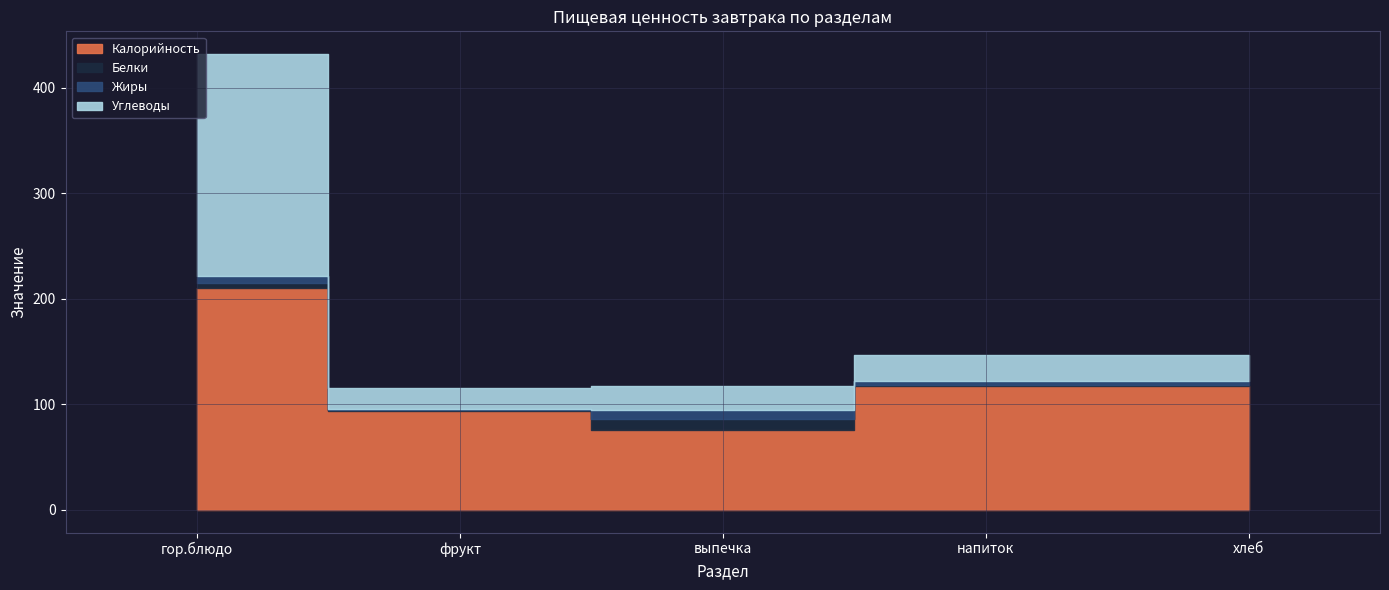

At which category does Белки reach its first local valley?

фрукт